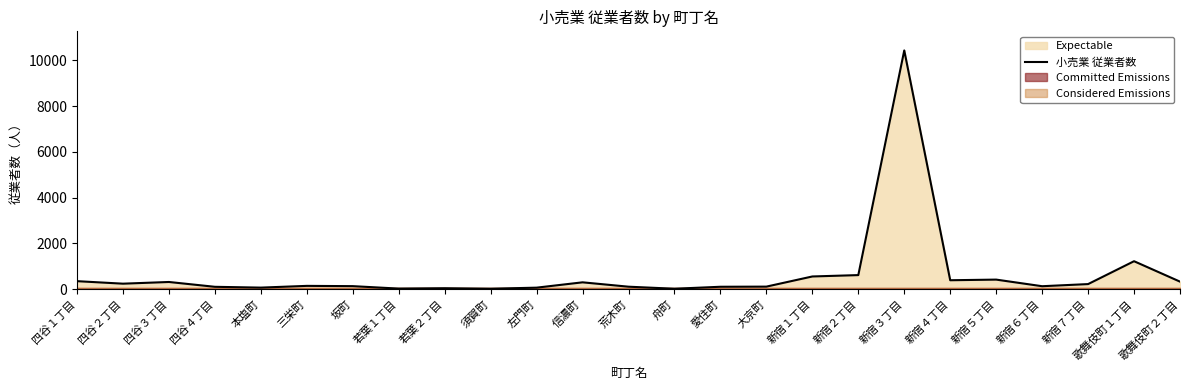

What is the difference between the values at 四谷１丁目 and 若葉２丁目?

309